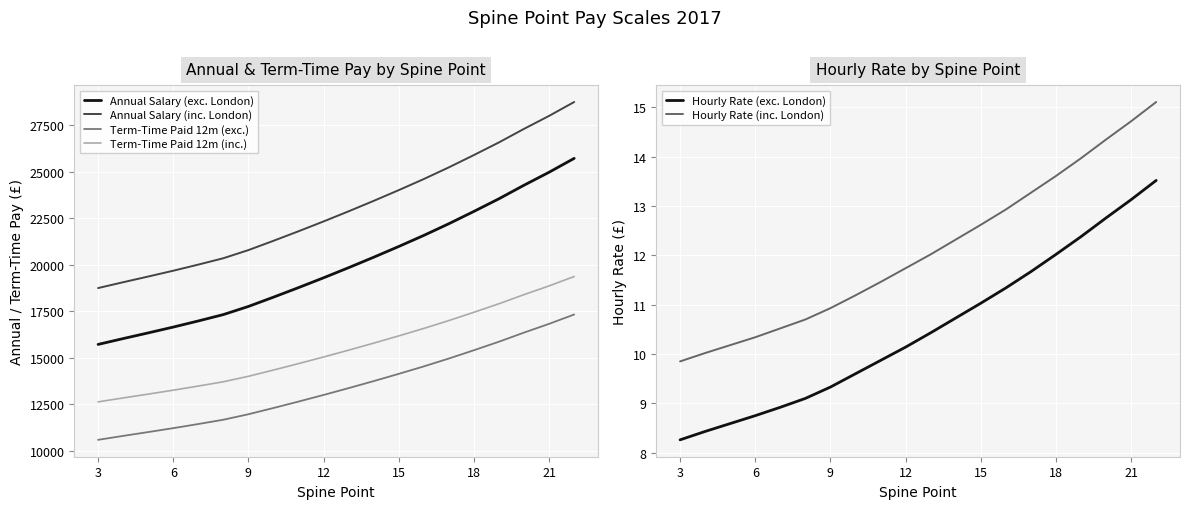

At which category does the chart reach its minimum across all series?

3